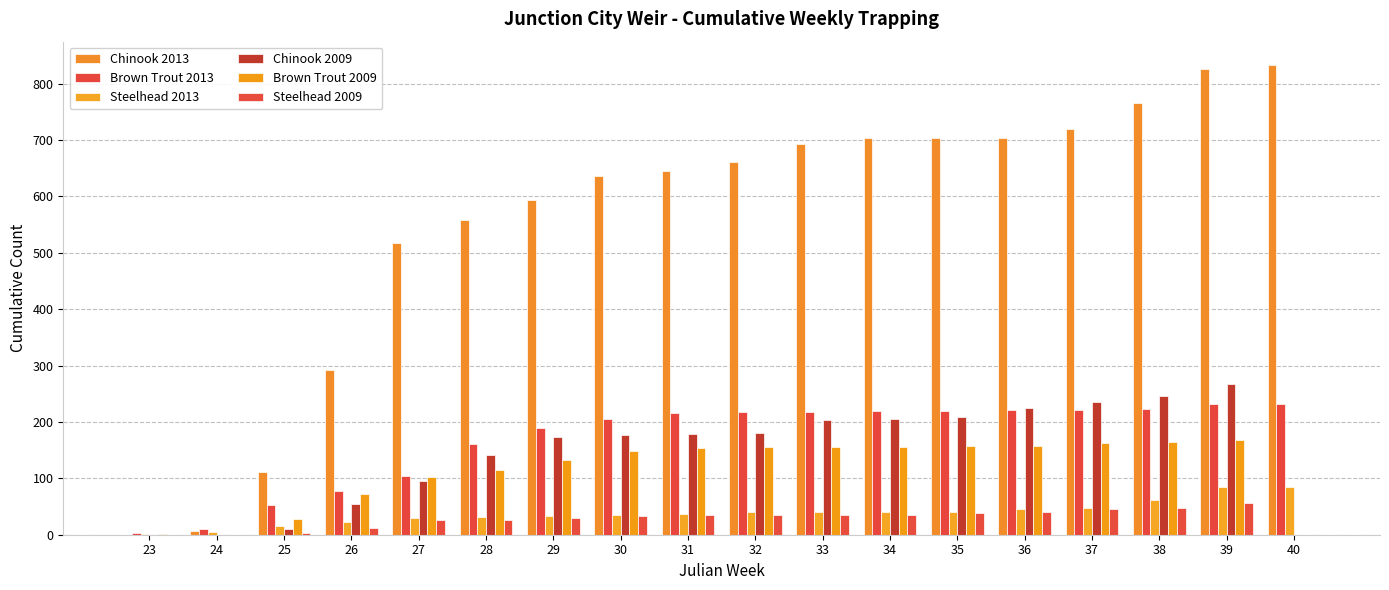

How many series are shown in this chart?

6